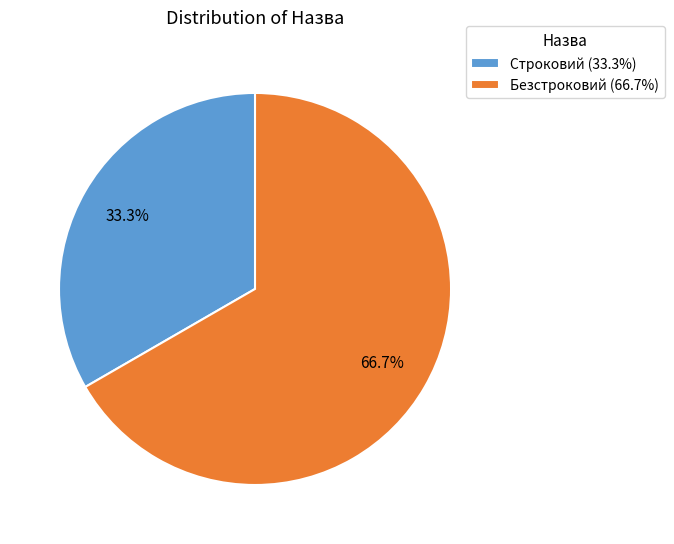

What is the ratio of the value at Строковий to the value at Безстроковий?

0.5